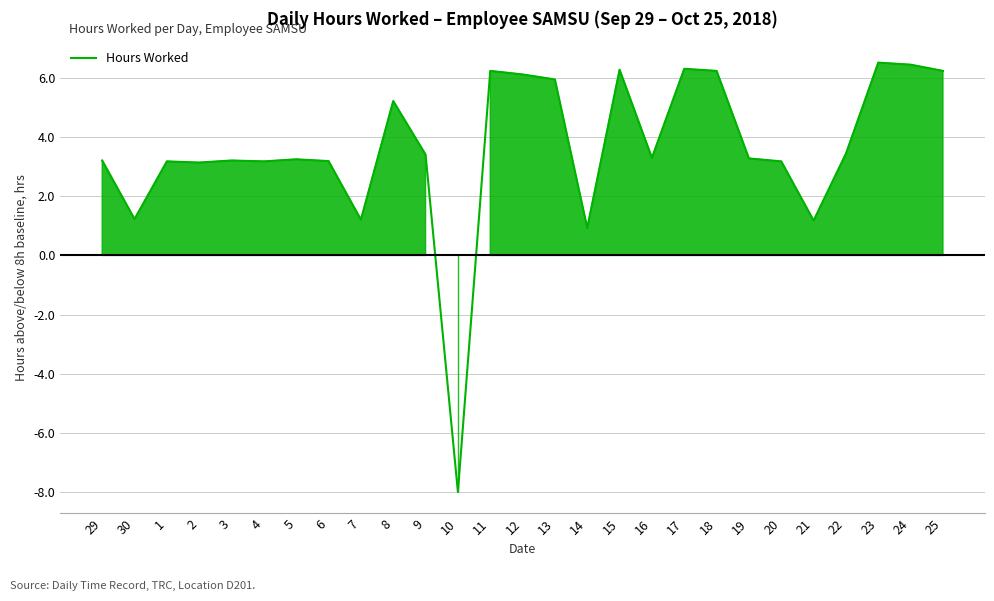

Read the value at 20.

3.2